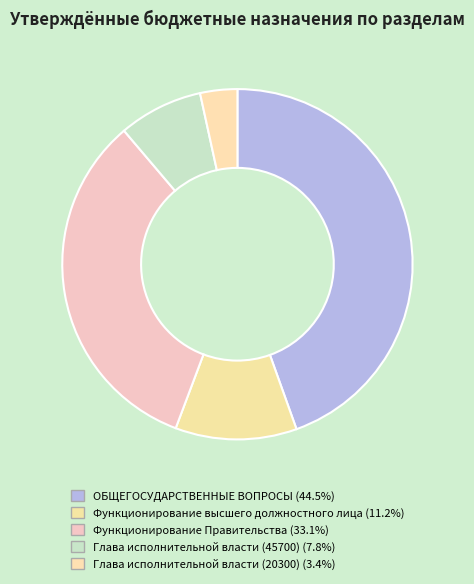

To the nearest percent, what is the combined percentage of ОБЩЕГОСУДАРСТВЕННЫЕ ВОПРОСЫ and Функционирование Правительства?

78%